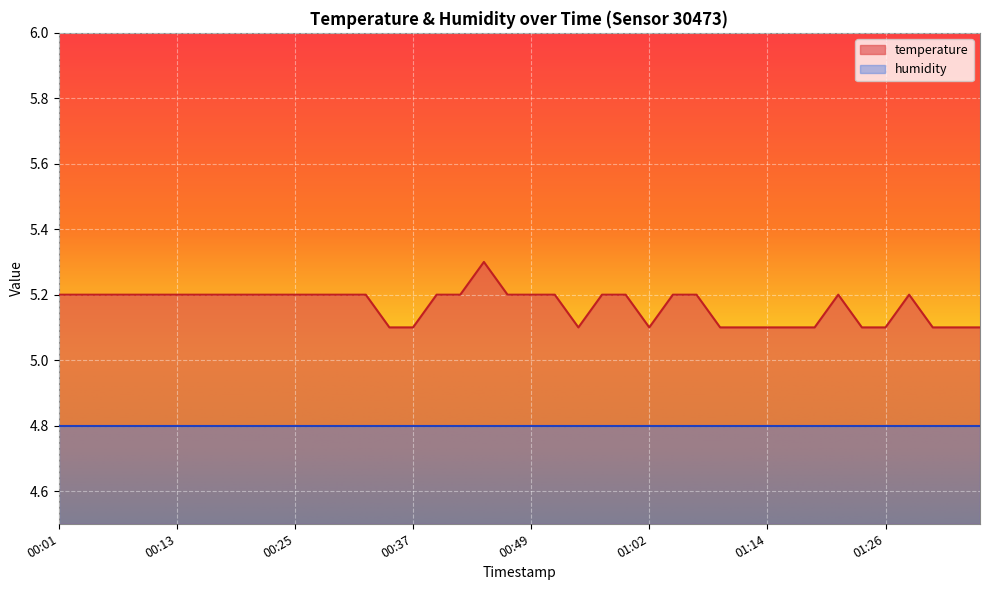

At which label is the value closest to 5?

00:35